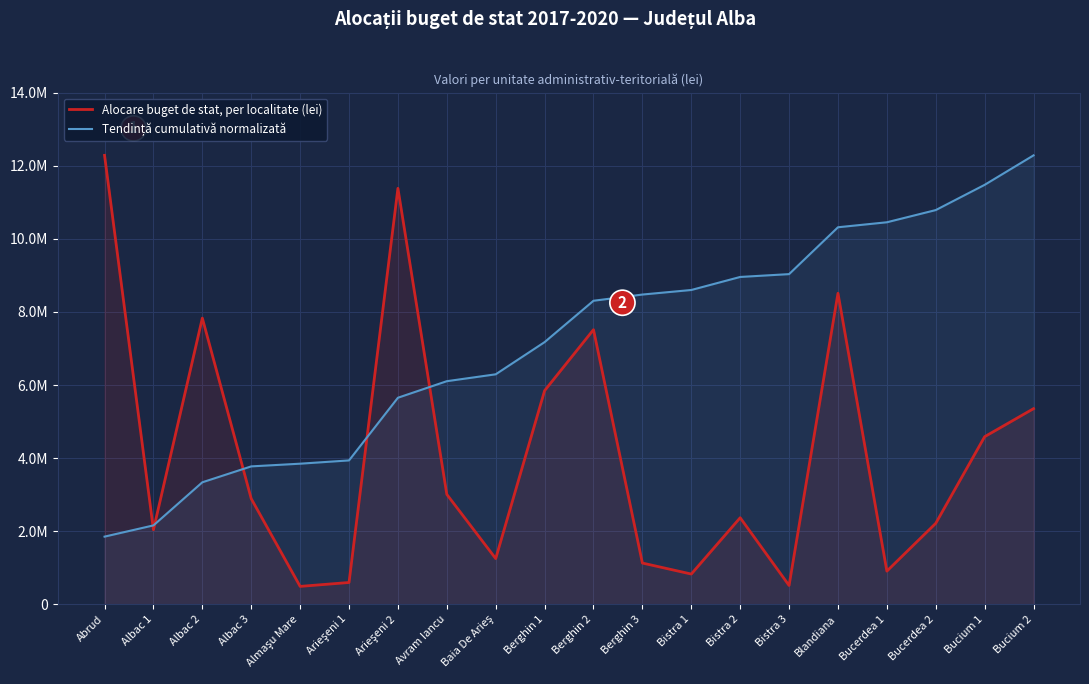

At which label is Alocare buget de stat, per localitate (lei) closest to 6386702?

Berghin 1